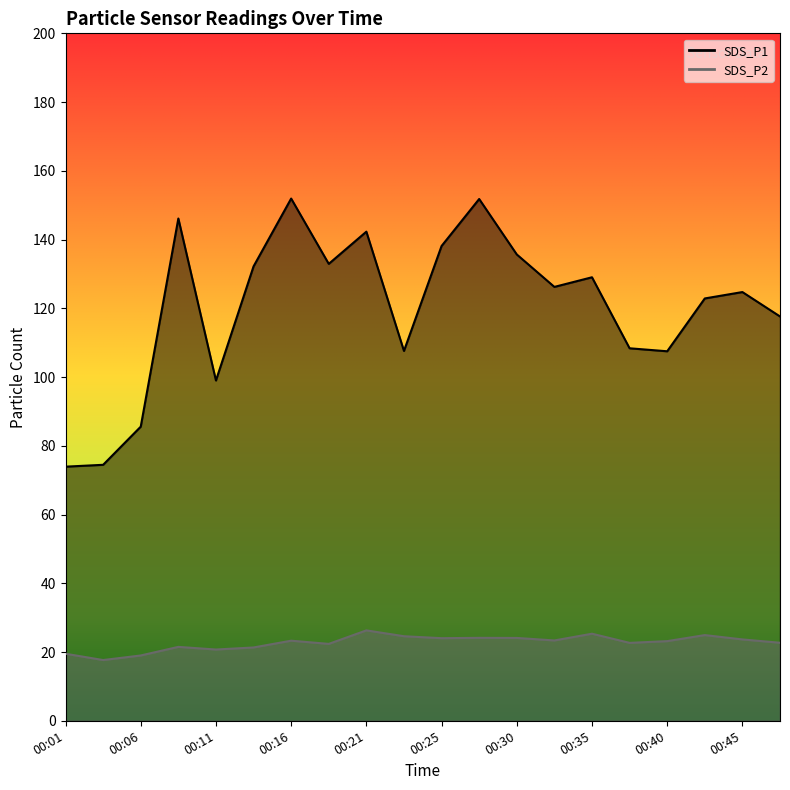

In SDS_P1, how many points are lower than both neighbors (excluding endpoints)?

5